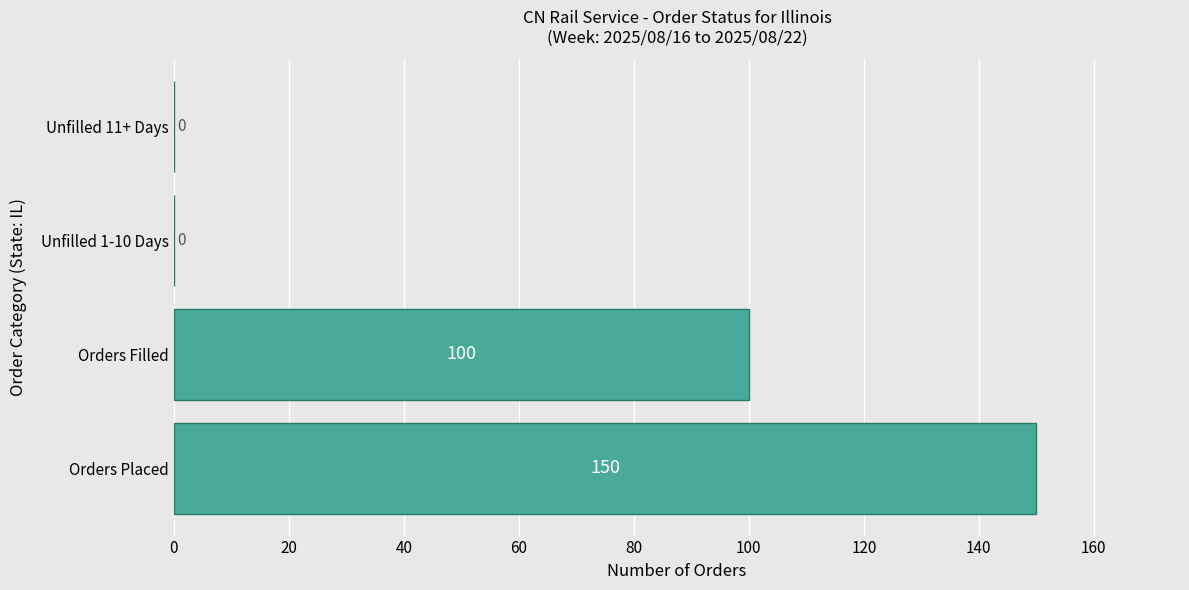

How many distinct data groups are displayed?

1